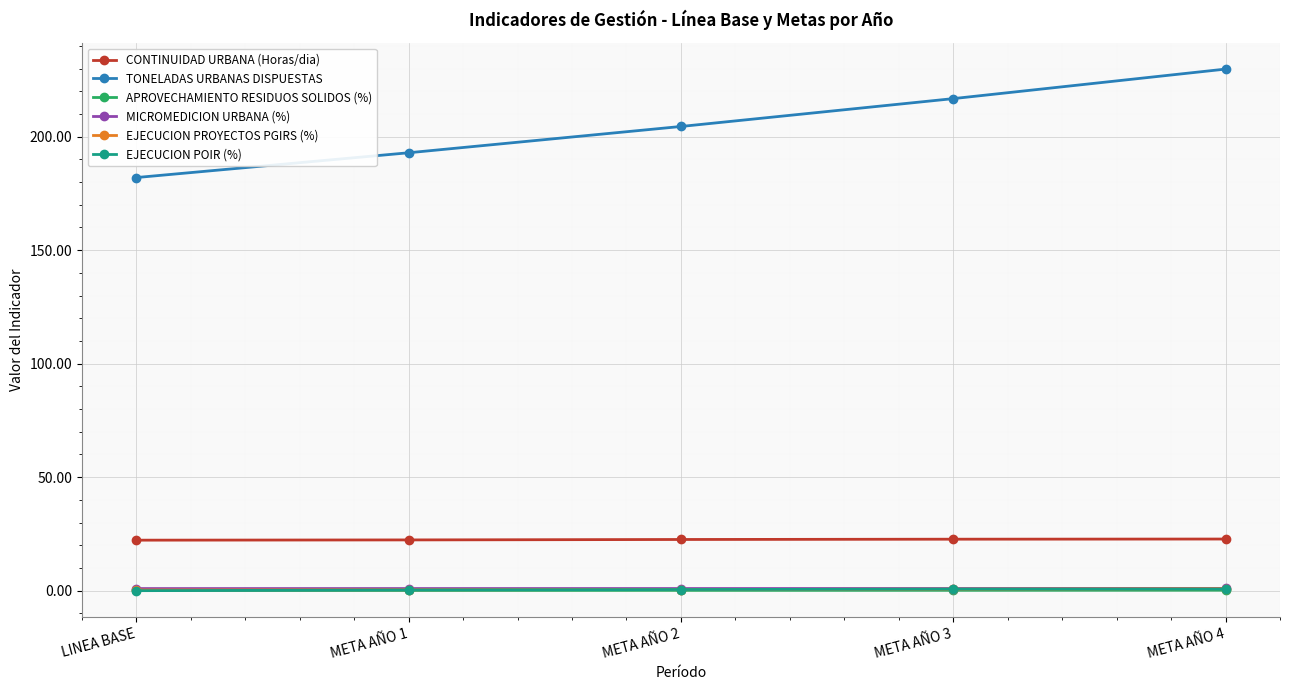

What position from the left is LINEA BASE?

1